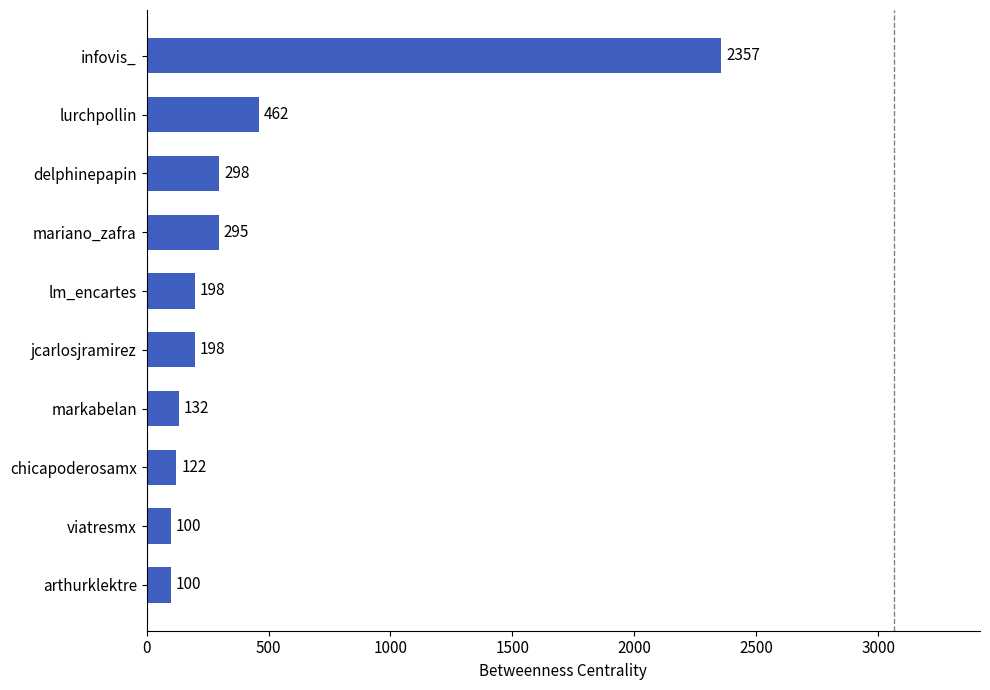

What is the maximum value shown in the chart?

2357